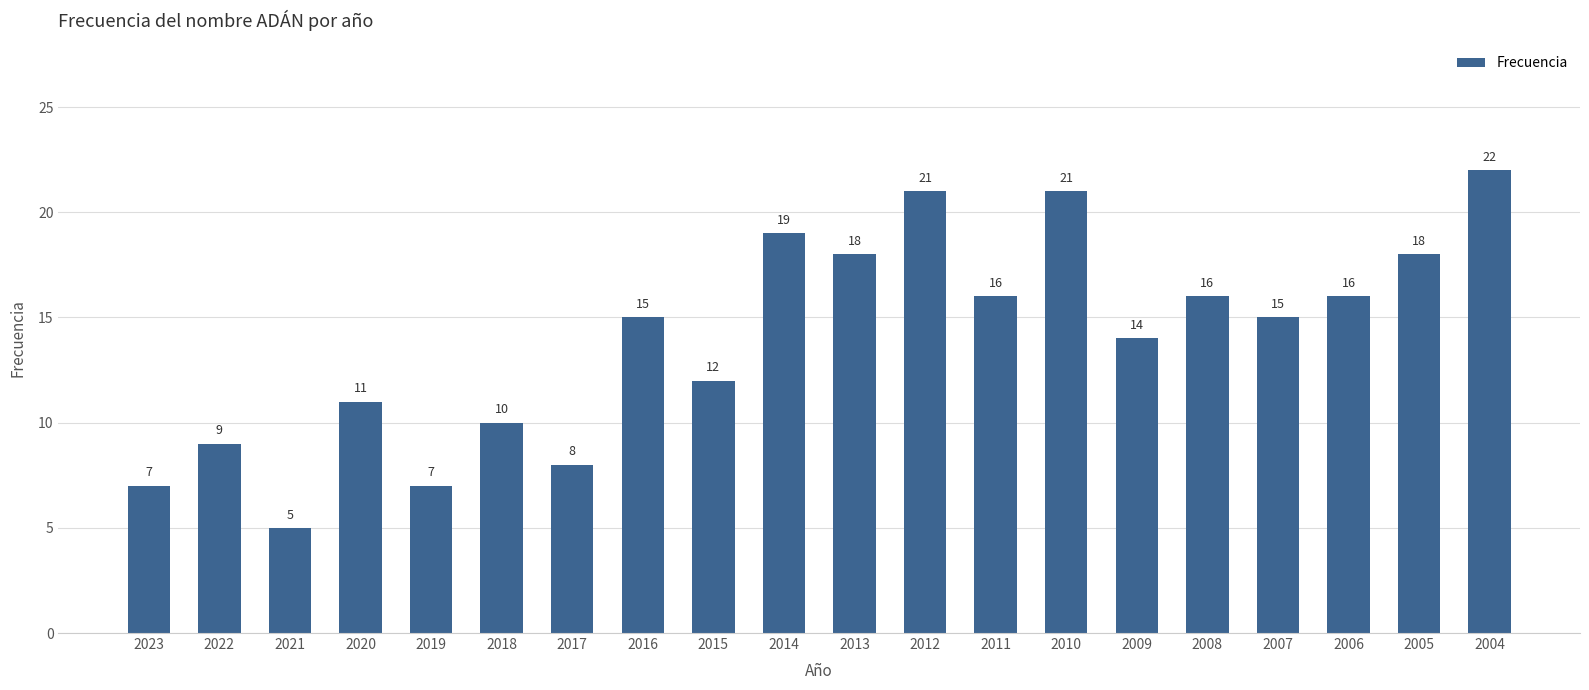

What is the sum of all values?

280